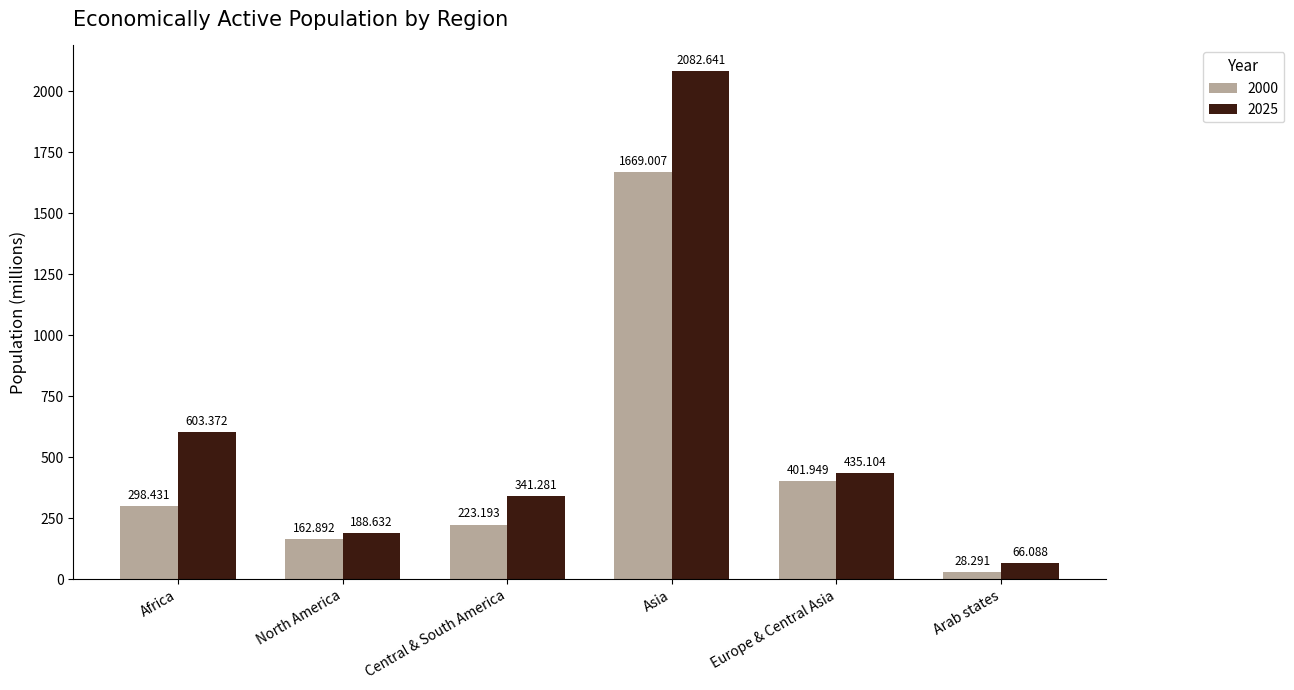

The 2000 series shows 401.9 at Europe & Central Asia. True or false?

True